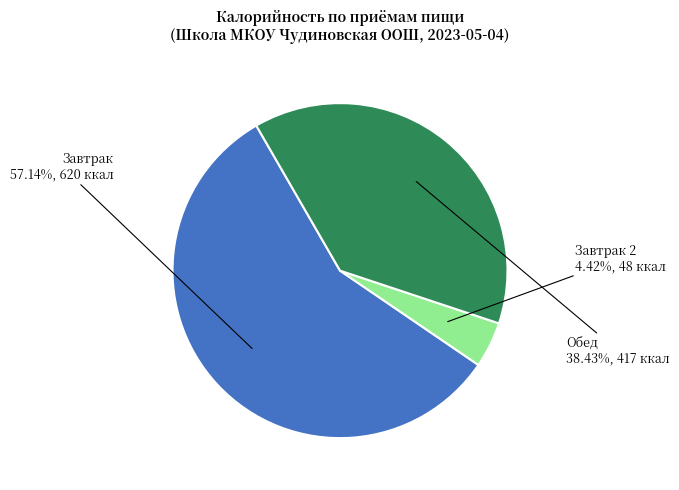

To the nearest percent, what is the combined percentage of Завтрак 2 and Обед?

43%